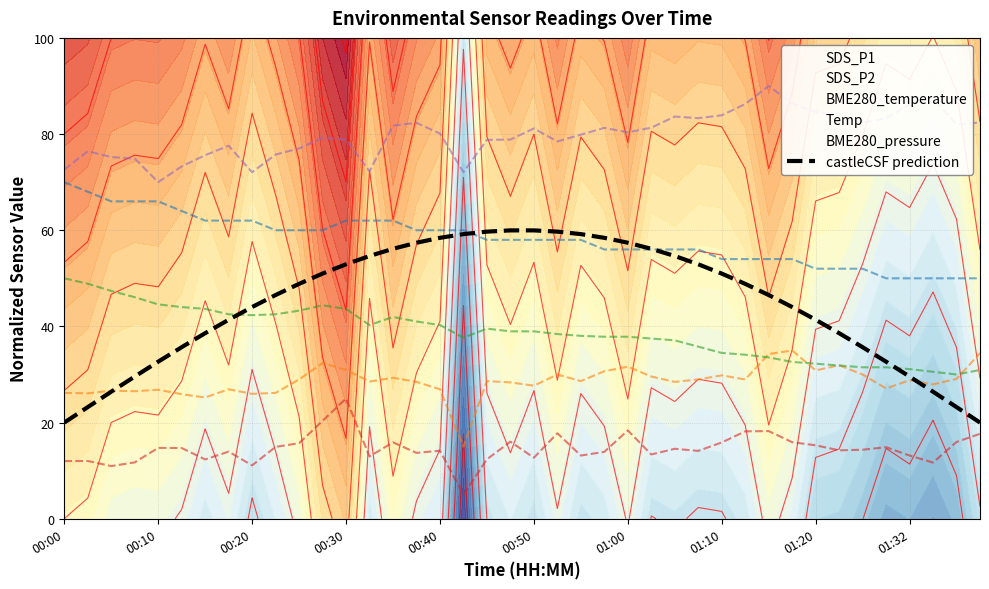

What is the value of the 35th point from the left?

35.7